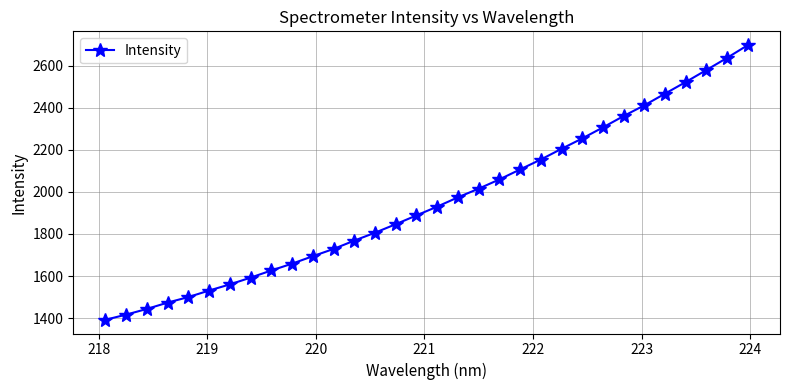

What is the smallest value displayed?

1392.3